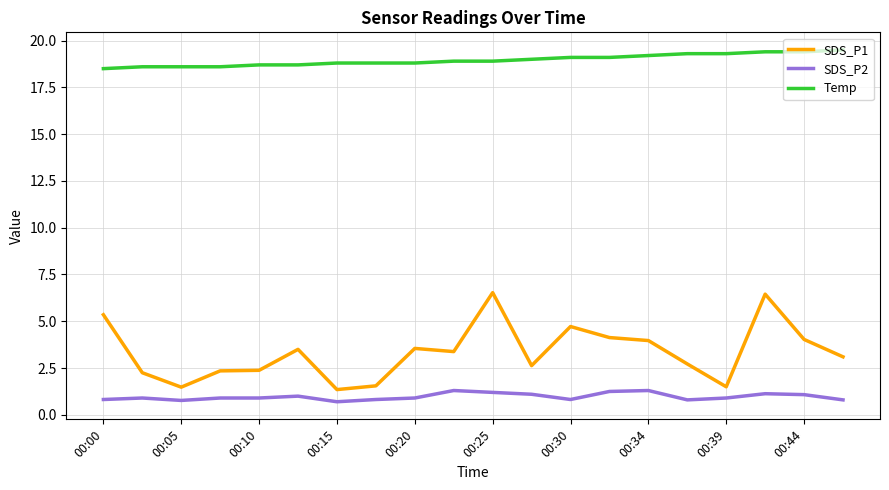

List the series in order of their peak value, highest first.

Temp, SDS_P1, SDS_P2